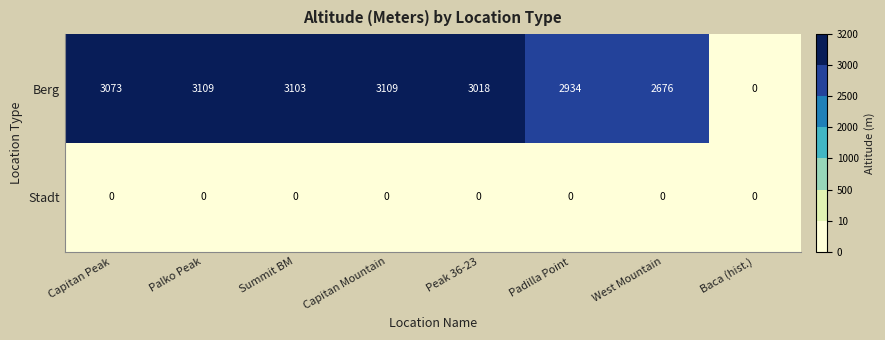

Which series has the largest range (max minus min)?

Berg